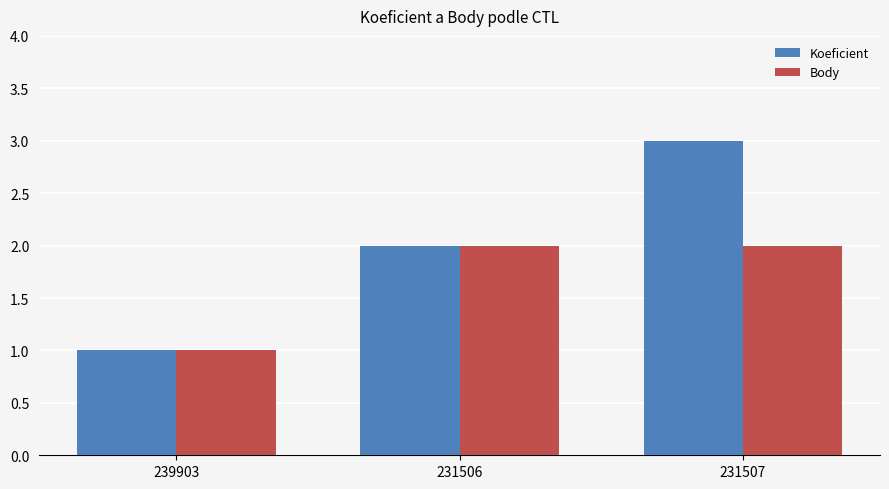

What position from the left is 239903?

1